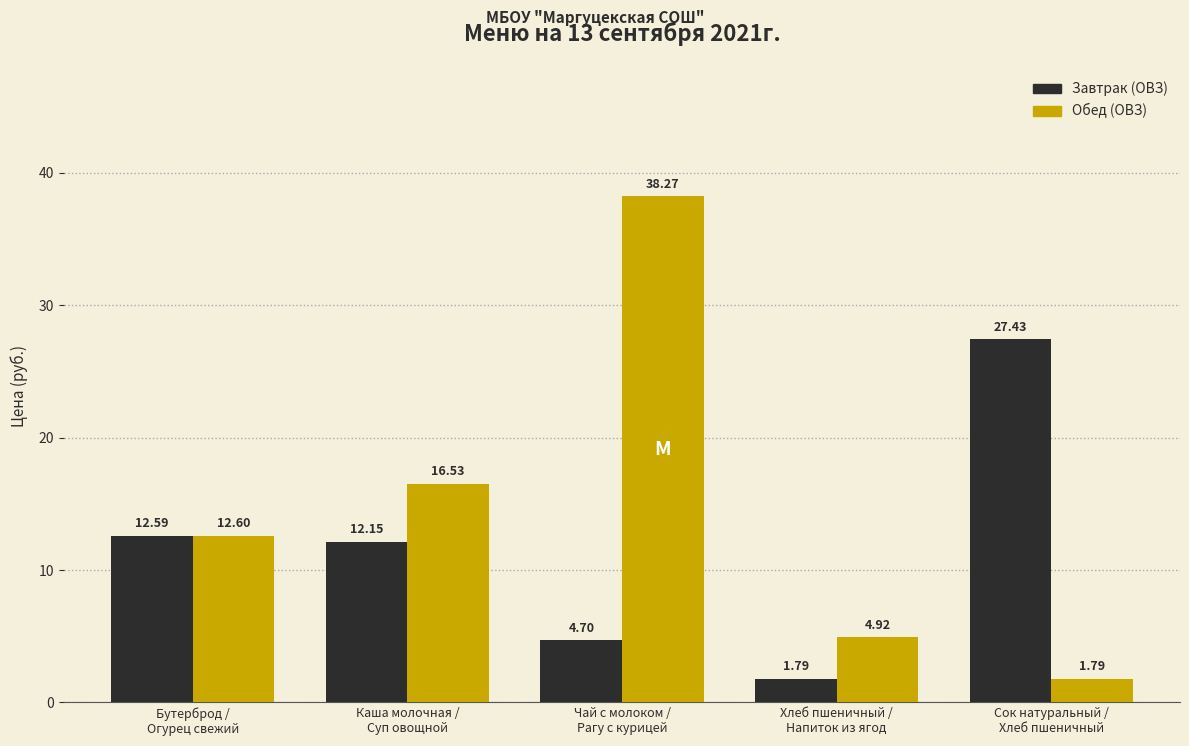

Rank the series by their average value, from lowest to highest.

Завтрак (ОВЗ), Обед (ОВЗ)